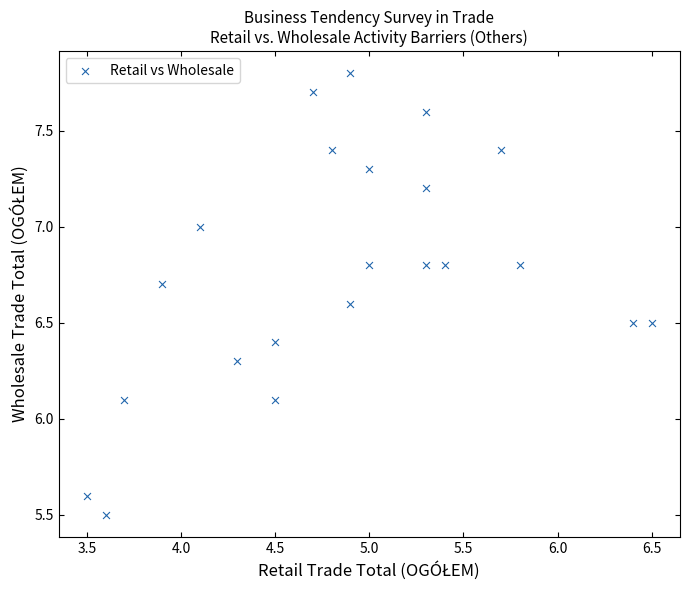

What is the range of Y values (max minus min)?

2.3